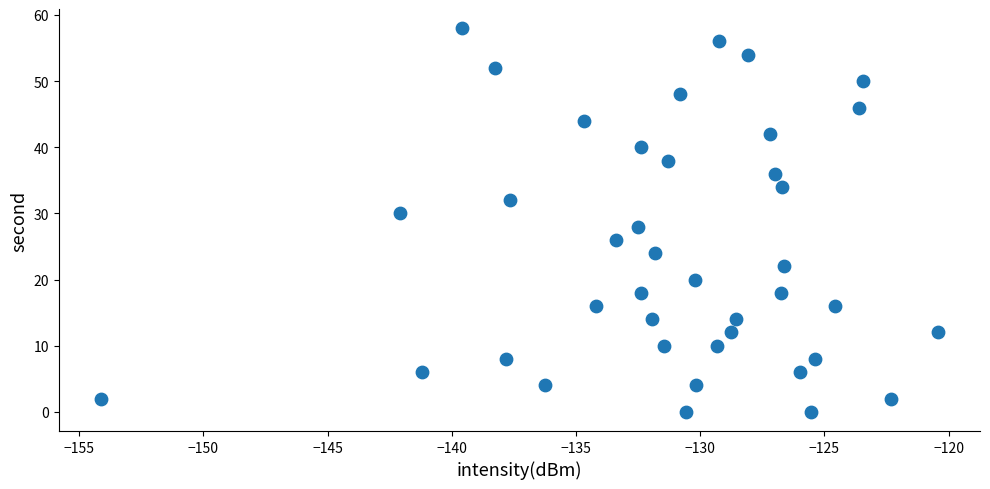

What is the range of Y values (max minus min)?

58